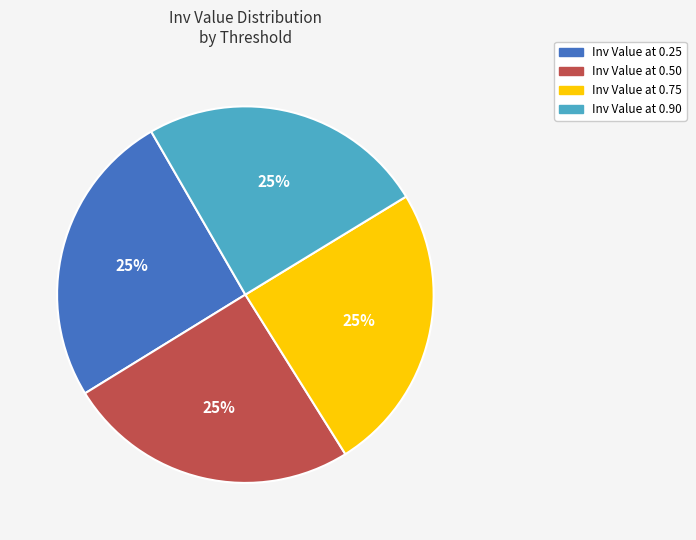

Is there any slice that represents more than half of the pie?

No